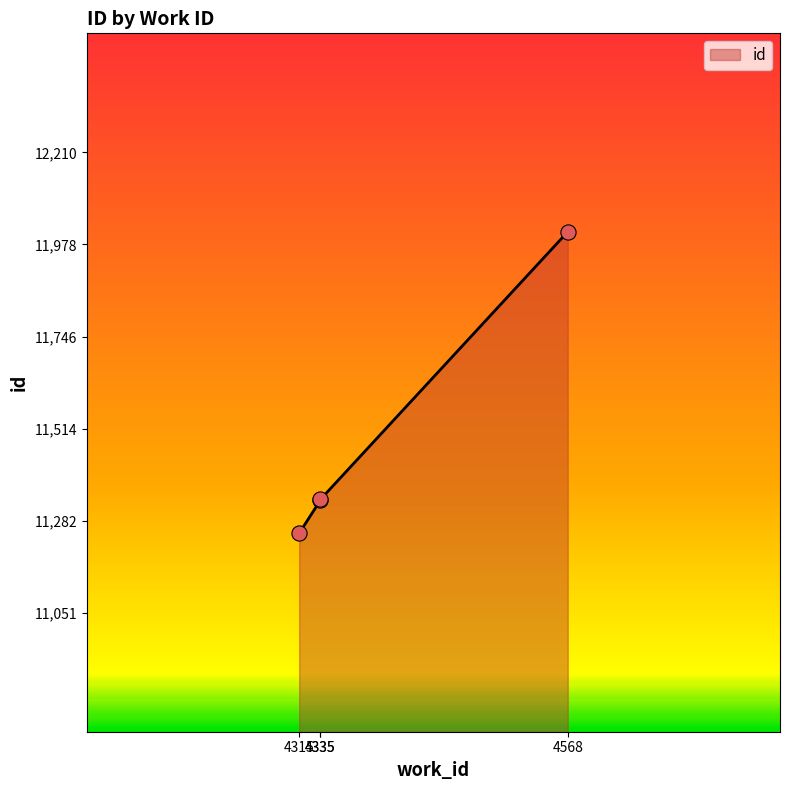

What is the change in value from 4335 to 4568?

+674